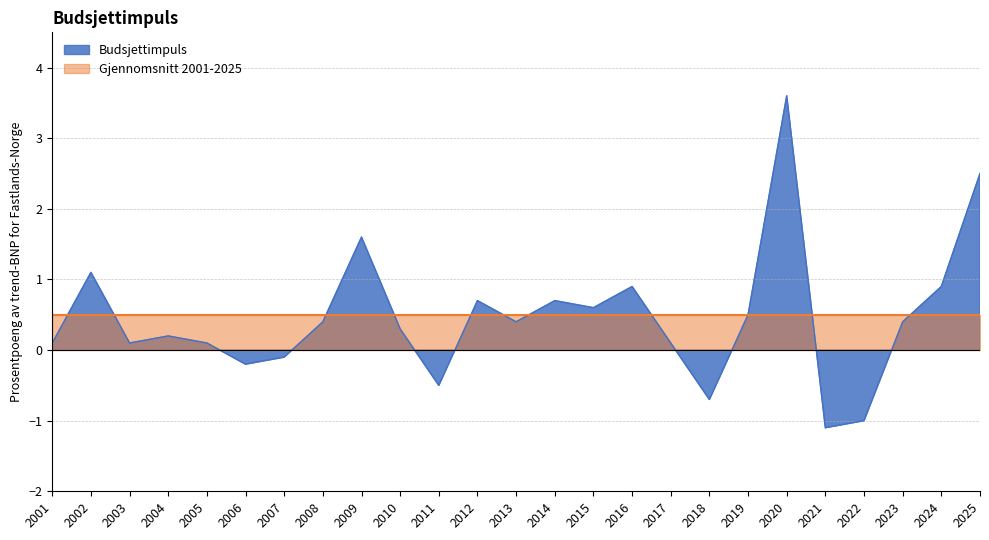

What is the value of the 6th point from the left?

-0.2